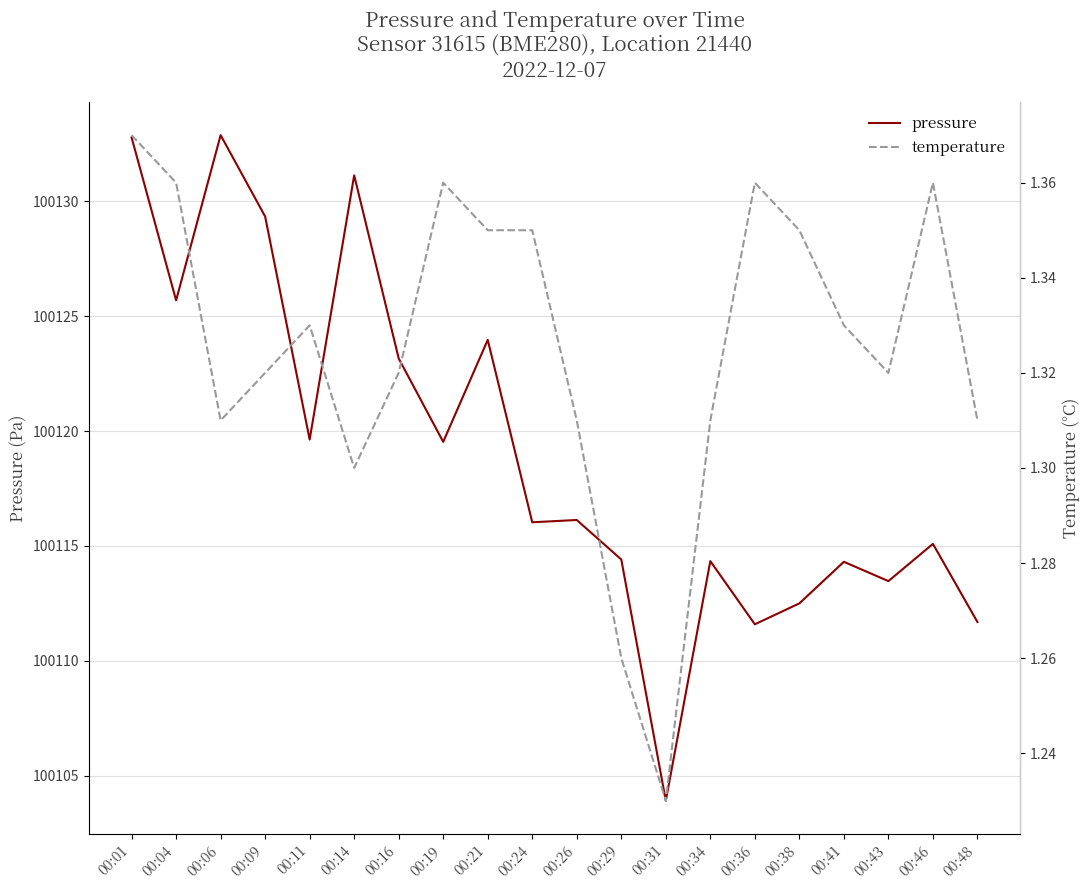

What is the difference between the highest and lowest values at 00:48?

100110.4